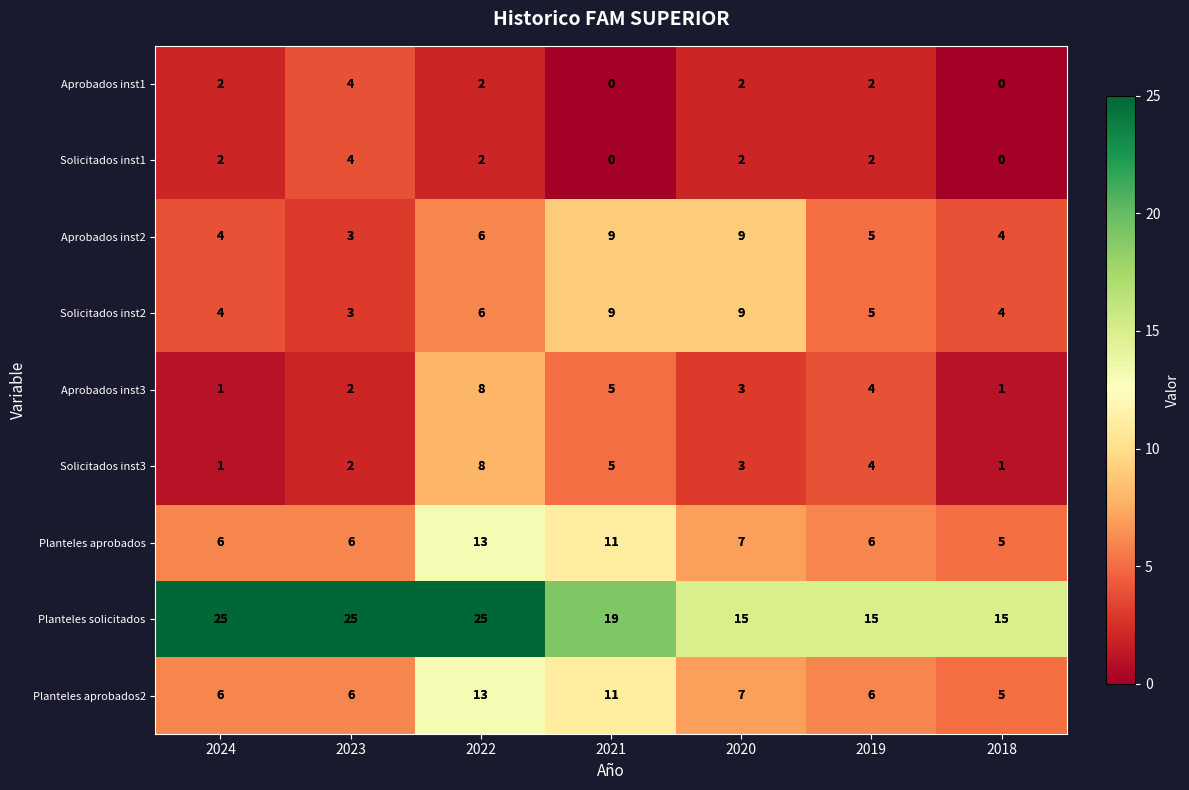

The value of Aprobados inst1 at 2021 is 2. True or false?

False